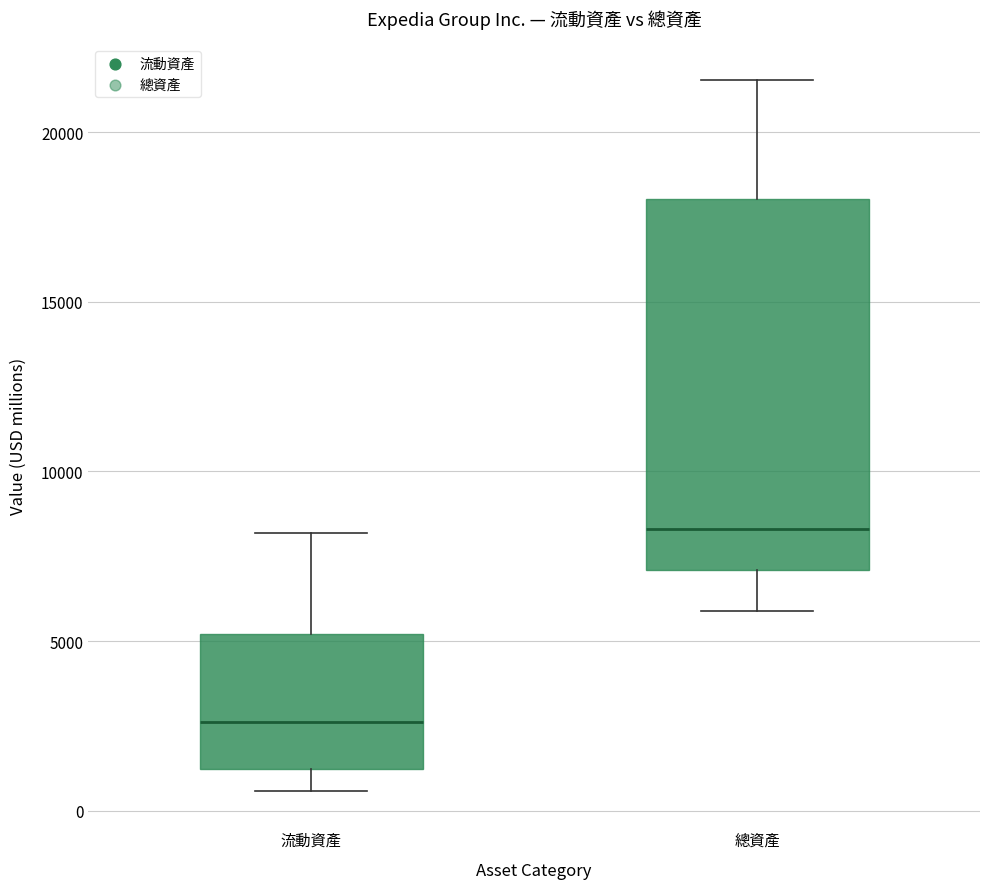

Which box's median line is the lowest?

流動資產